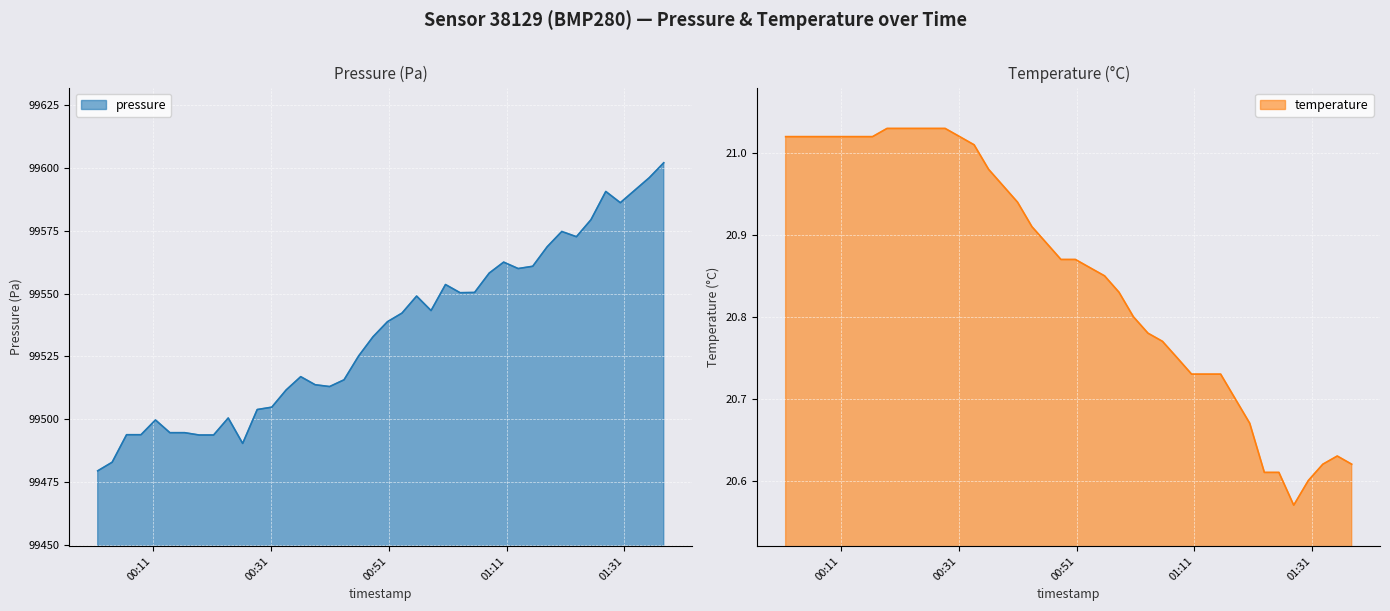

Which series has the largest range (max minus min)?

pressure